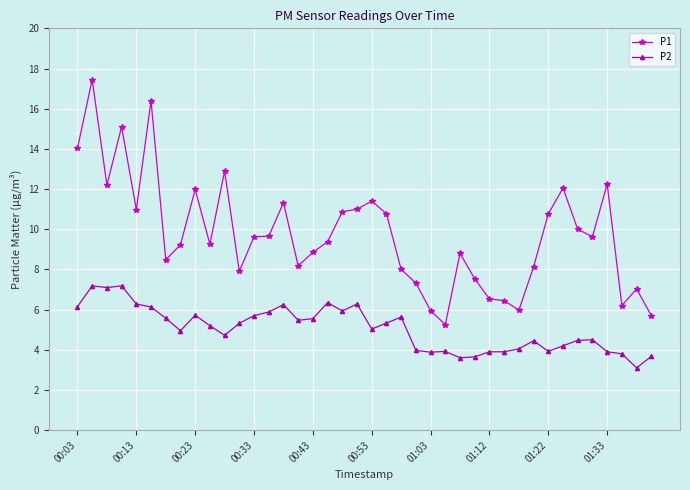

True or false: P1 and P2 intersect in this chart.

False